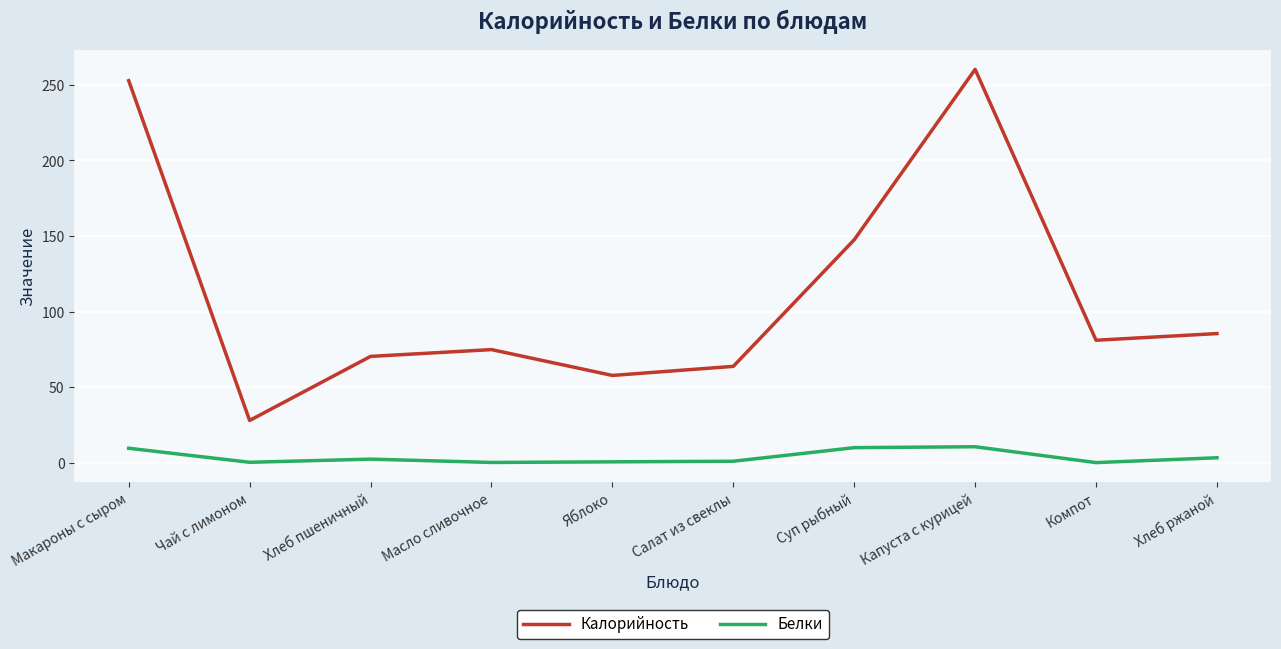

What is the sum of all Белки values?

37.1